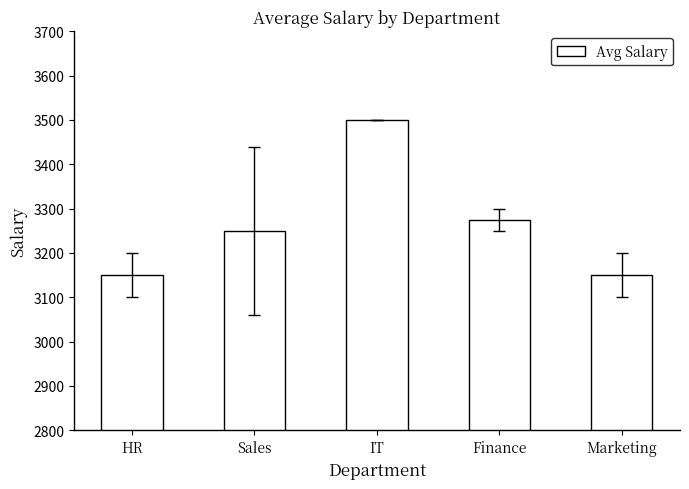

What is the difference between the maximum and minimum values?

350